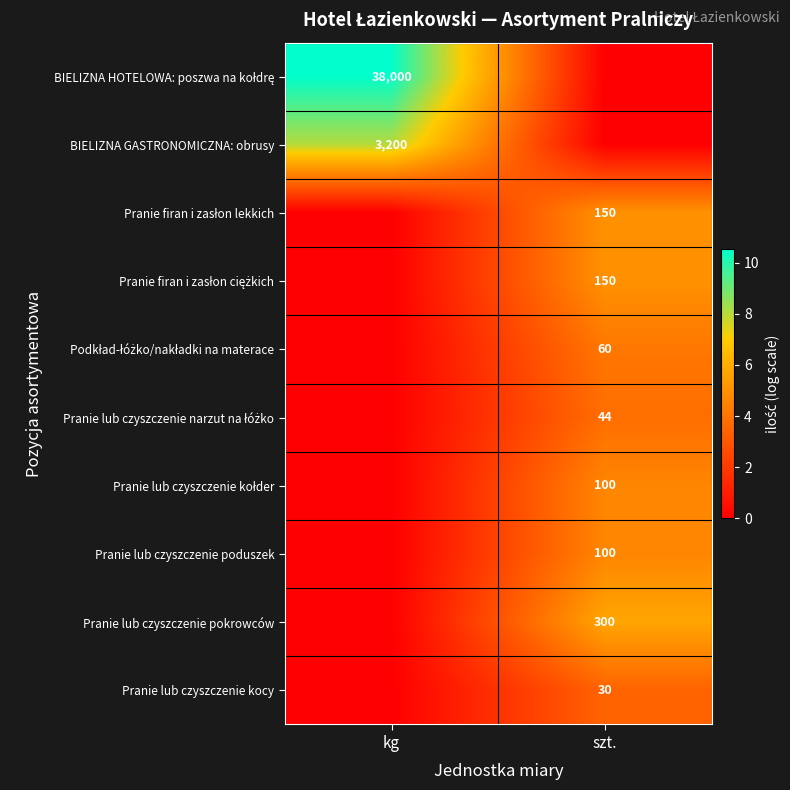

The BIELIZNA GASTRONOMICZNA: obrusy series shows 4681 at kg. True or false?

False